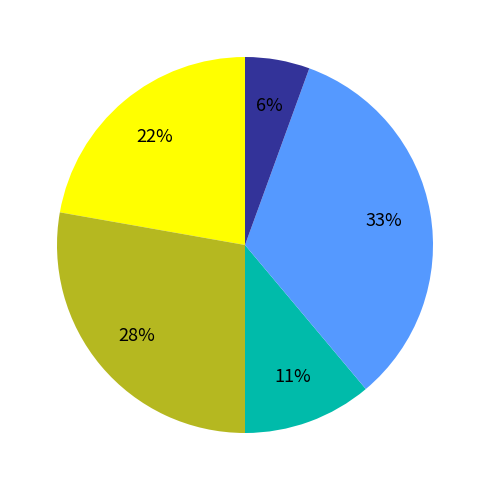

To the nearest percent, what is the average slice percentage?

20%